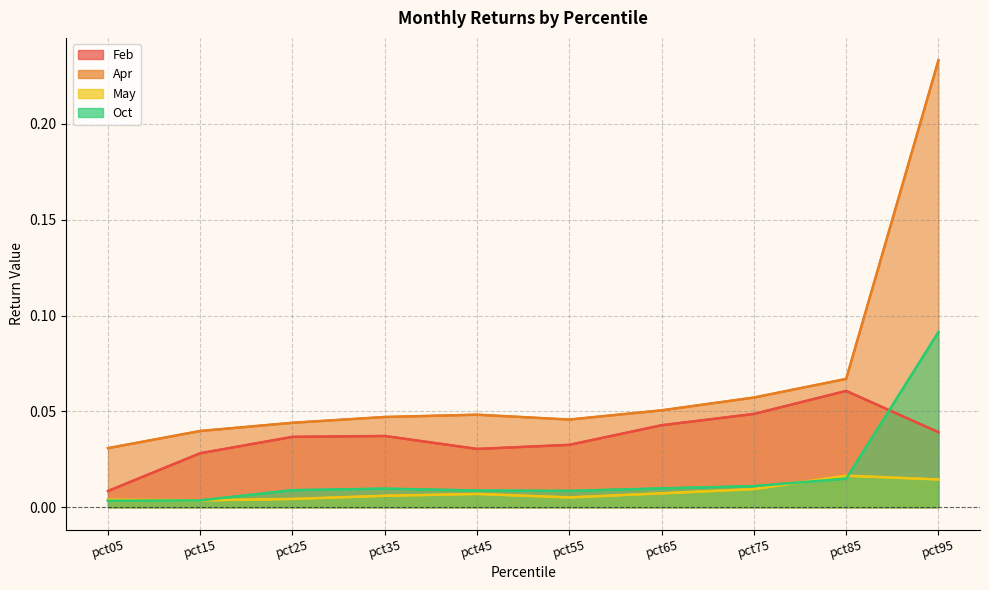

What is the spread (max minus min) of values at pct95?

0.2